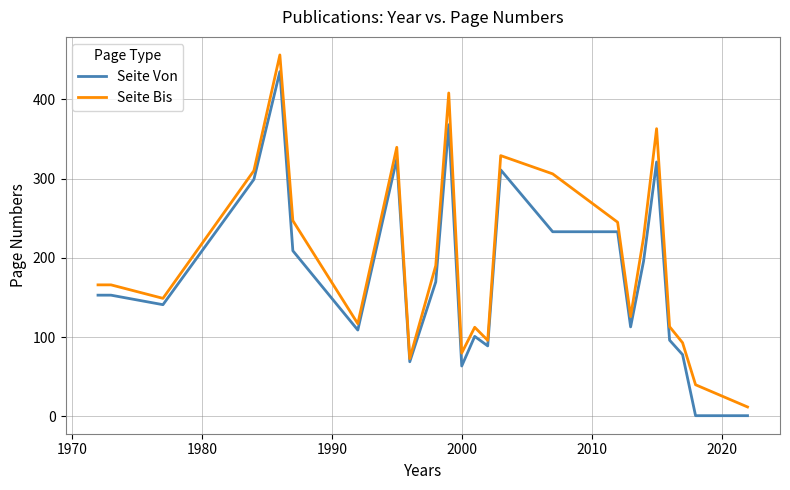

List the series in order of their peak value, lowest first.

Seite Von, Seite Bis